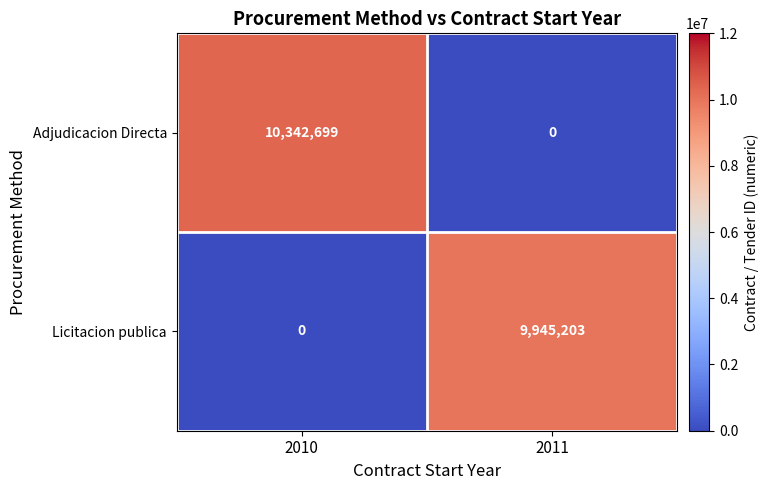

Which category has the highest value across all series?

2010